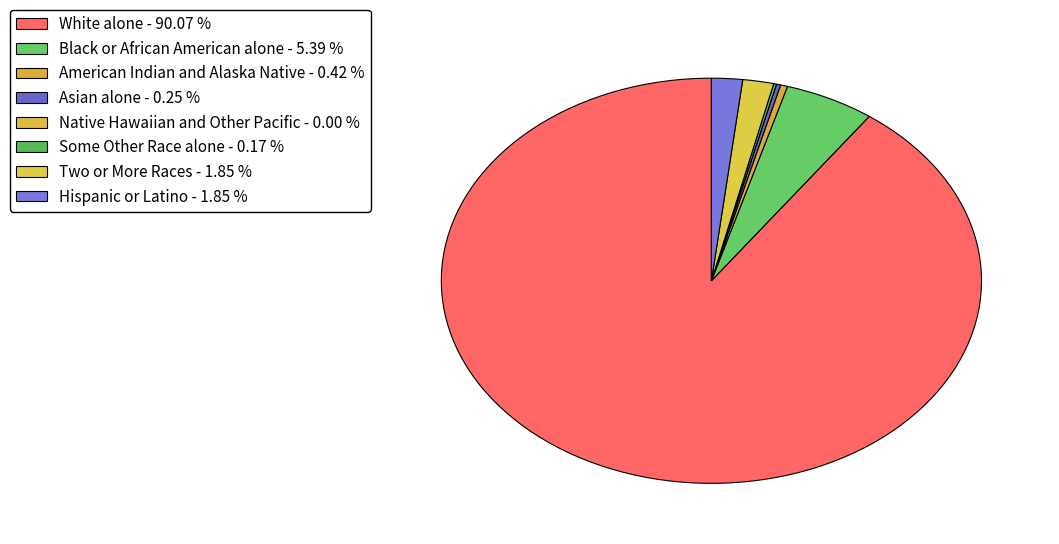

Which slice is the largest?

White alone